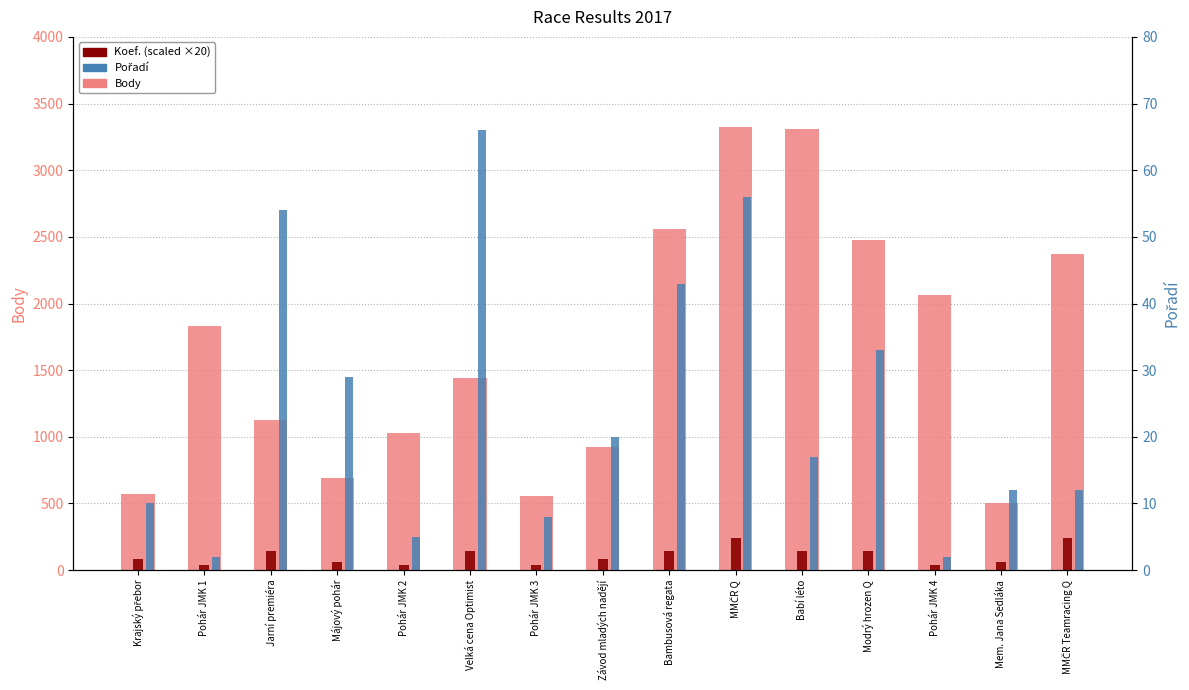

Which series has the largest total across all categories?

Body